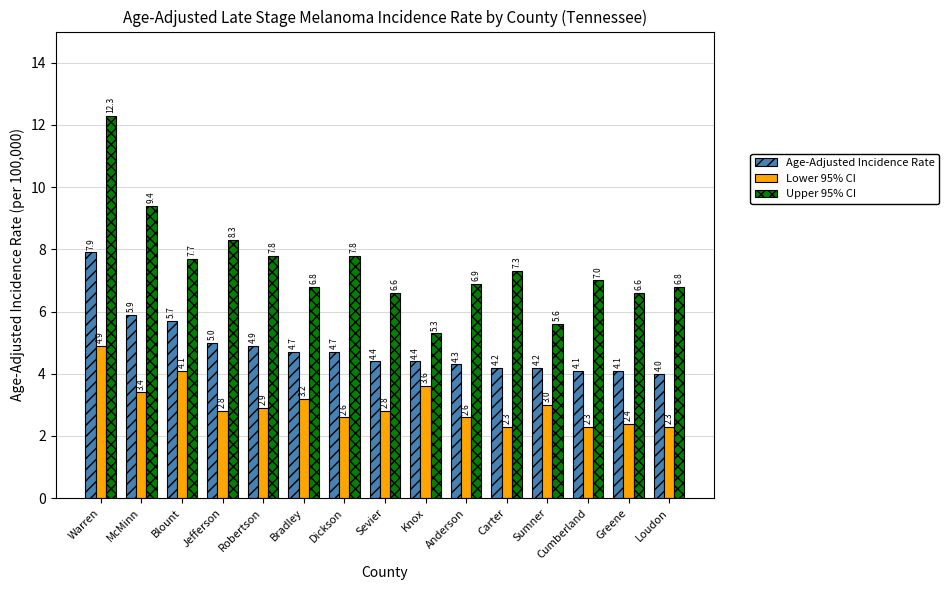

Is it true that Age-Adjusted Incidence Rate equals 1.4 at Jefferson?

False